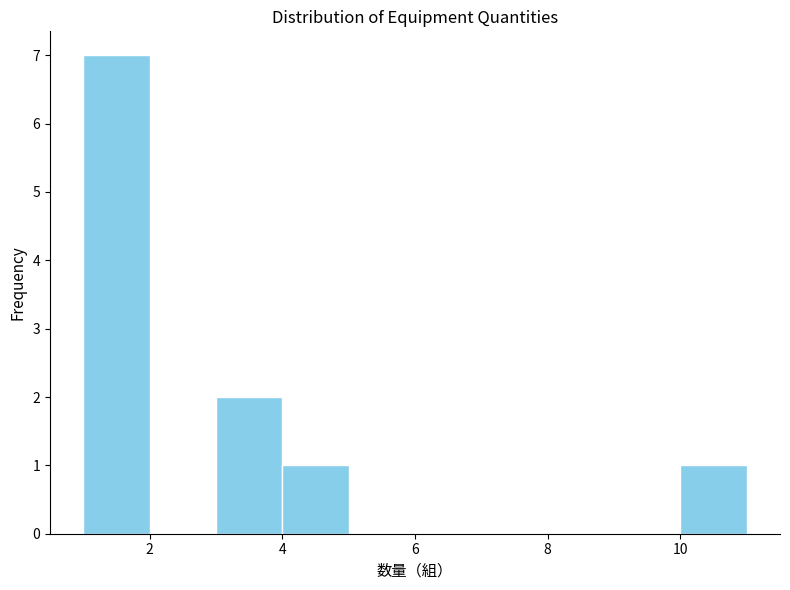

Reading left to right, transcribe this chart: for each bar, give the range it covers on the x-axis and its height. The values are not printed on the chart, so give them approximately, as read against the axis.

1 to 2: 7
2 to 3: 0
3 to 4: 2
4 to 5: 1
5 to 6: 0
6 to 7: 0
7 to 8: 0
8 to 9: 0
9 to 10: 0
10 to 11: 1